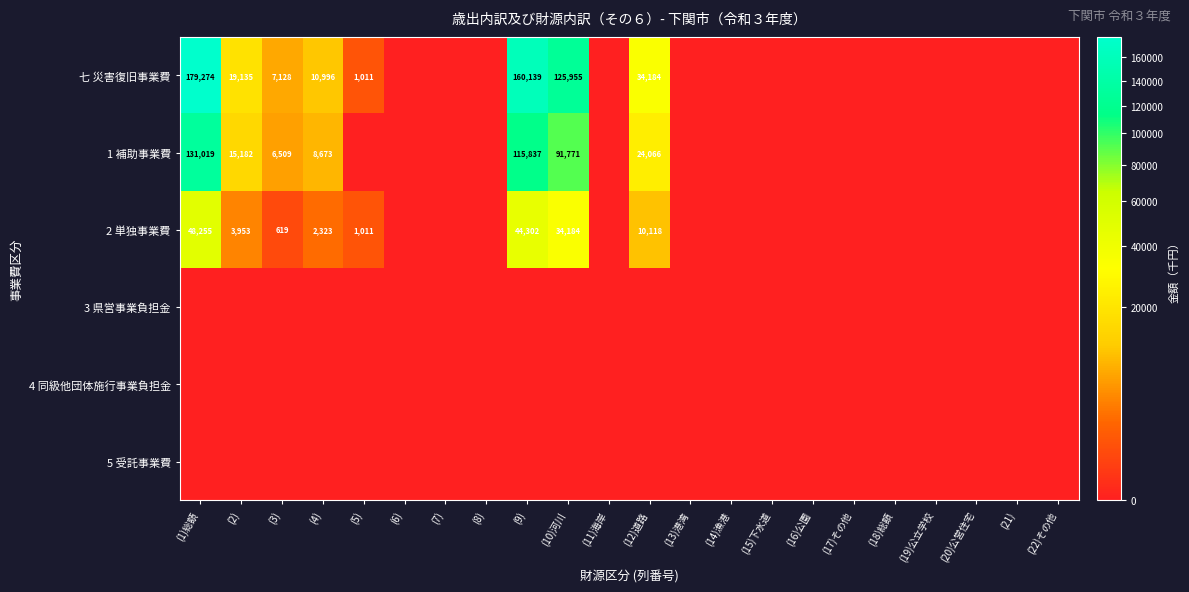

Count the number of categories in the chart.

22